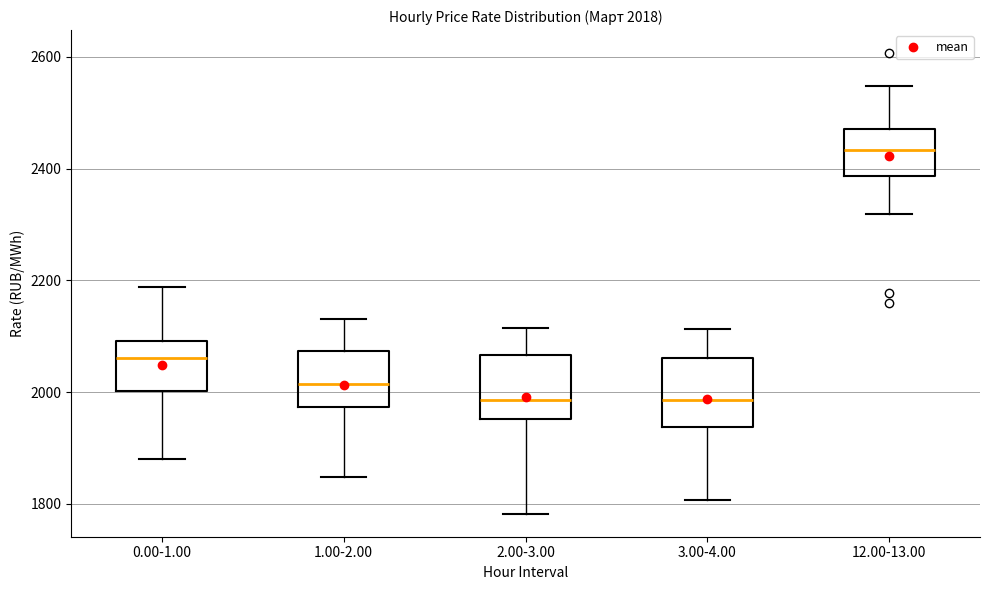

Which box's median line is the highest?

12.00-13.00